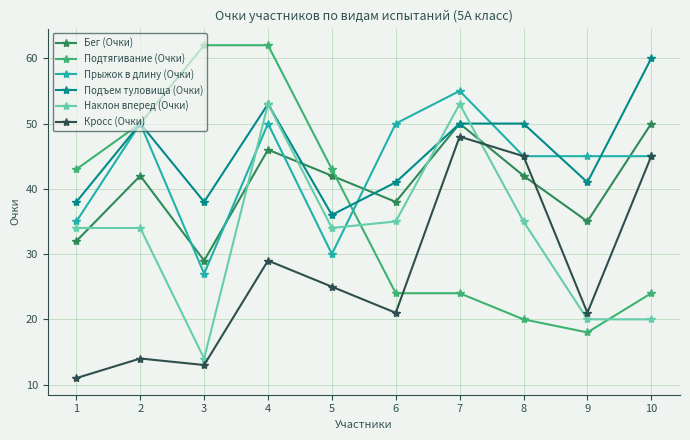

Rank the series at 3 from highest to lowest value.

Подтягивание (Очки), Подъем туловища (Очки), Бег (Очки), Прыжок в длину (Очки), Наклон вперед (Очки), Кросс (Очки)